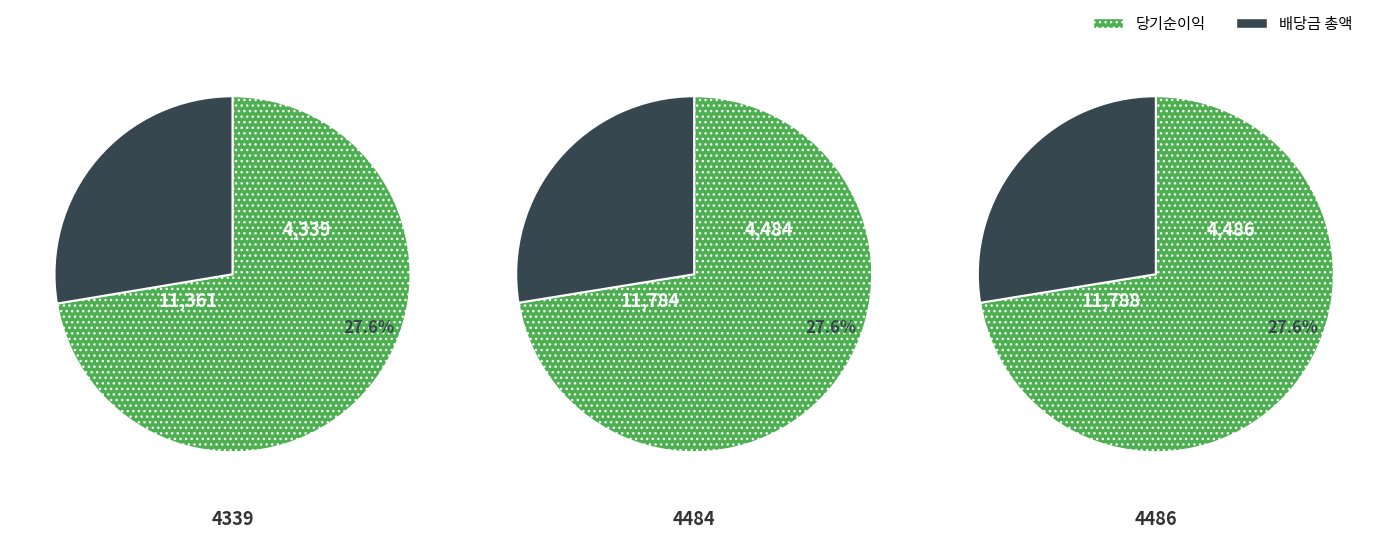

Which series has the widest spread of values?

당기순이익